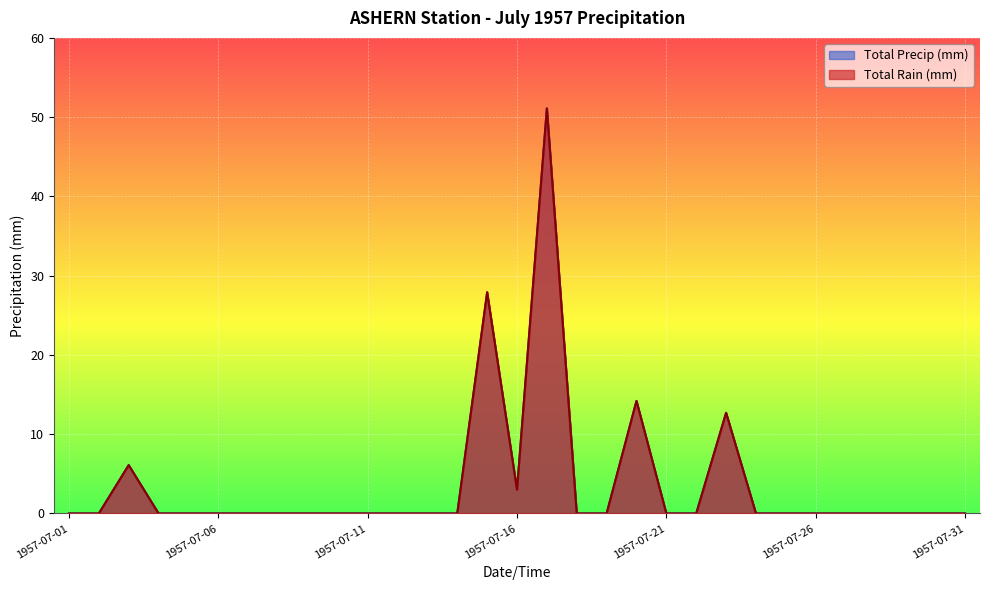

How many interior local peaks does the Total Rain (mm) series have?

5